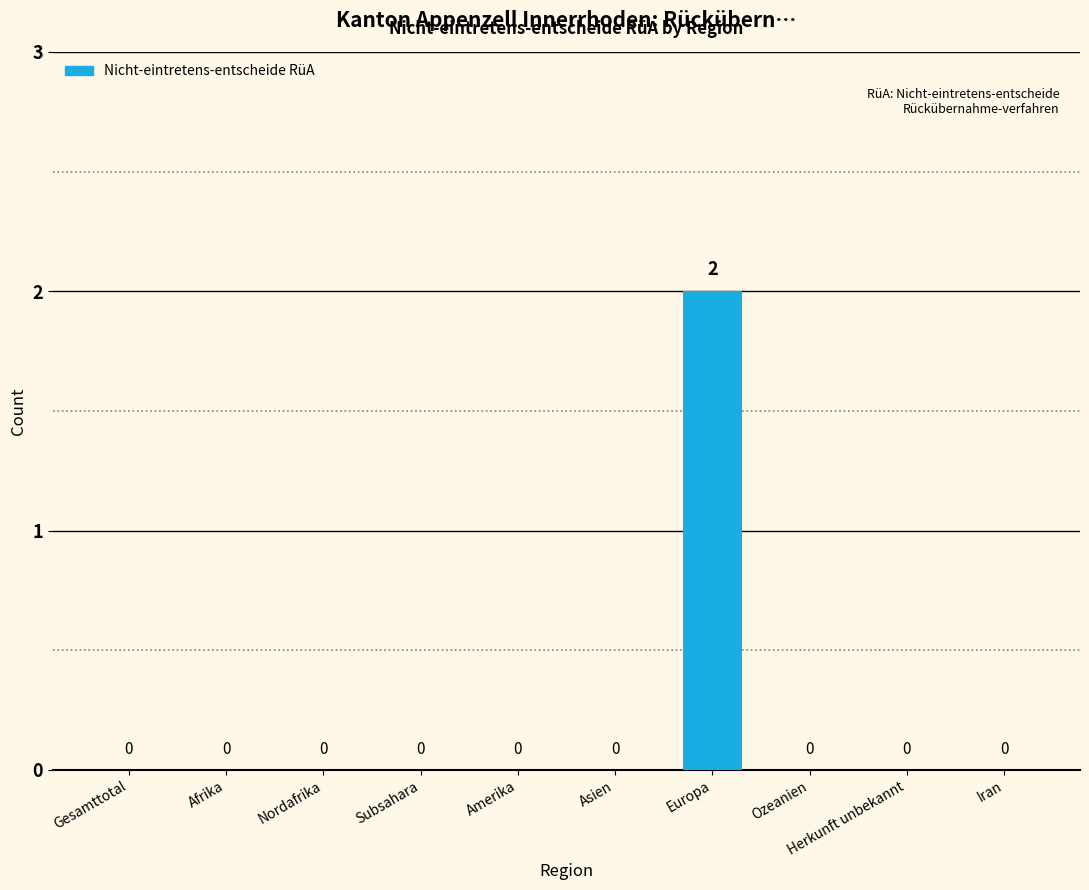

Which category has the highest value across all series?

Europa